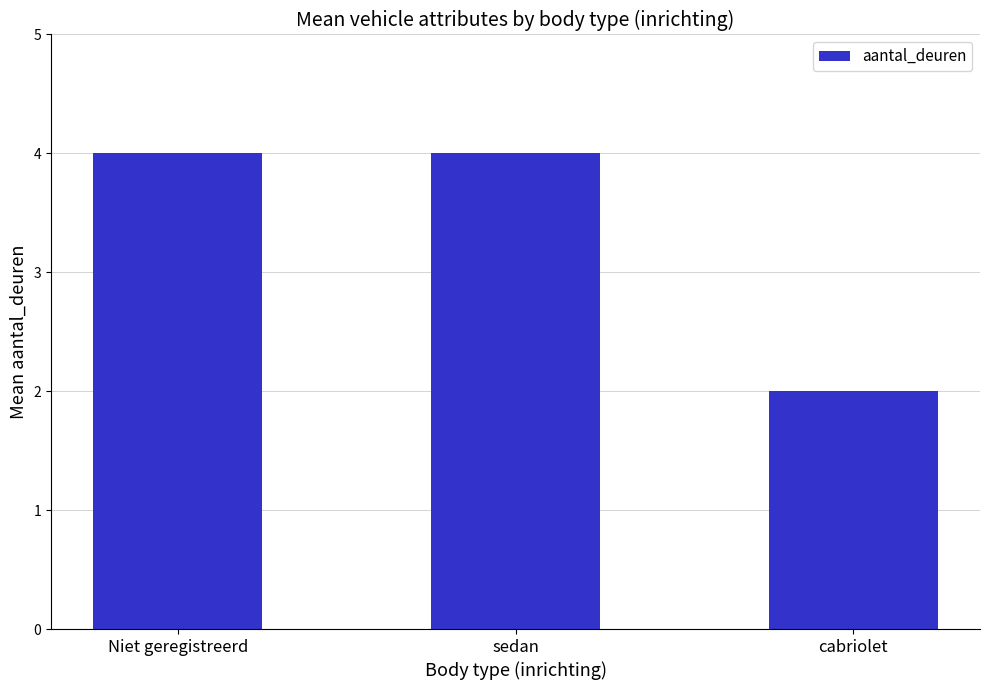

How many values are between 2 and 4?

3